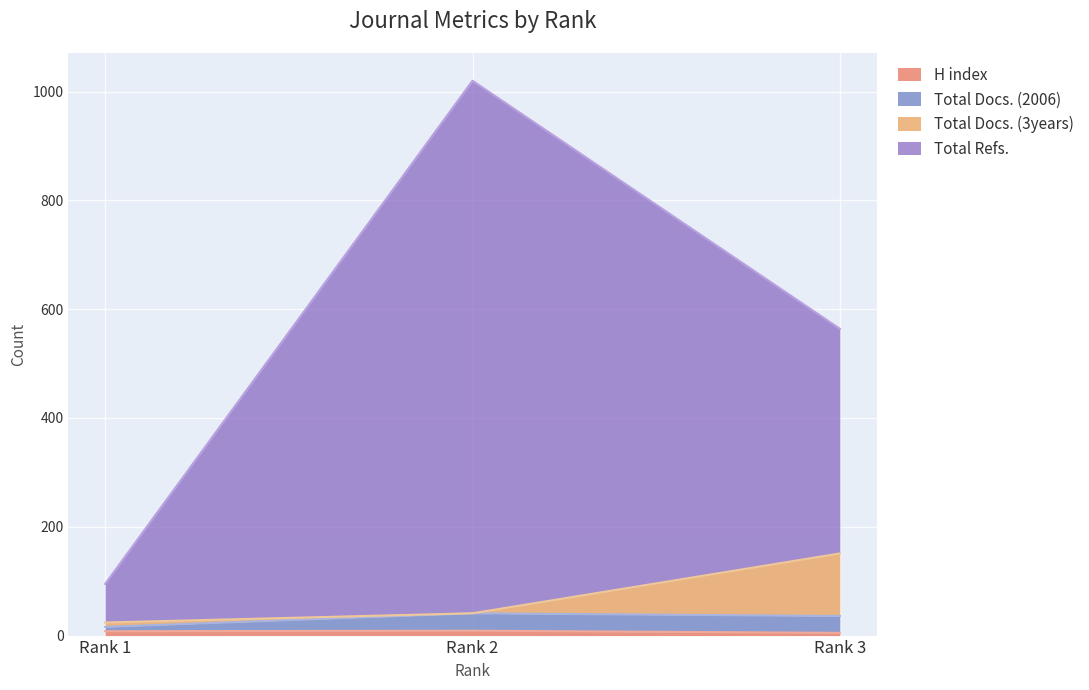

Is it true that Total Docs. (3years) equals 218 at Rank 3?

False